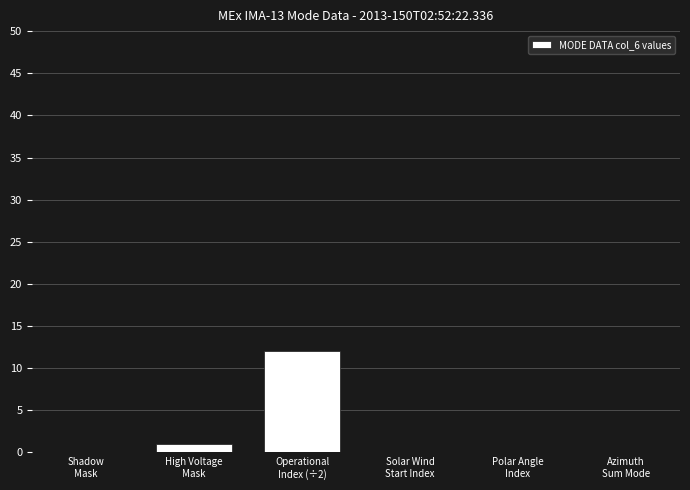

Read the value at Operational
Index (÷2), to the nearest 10.

10